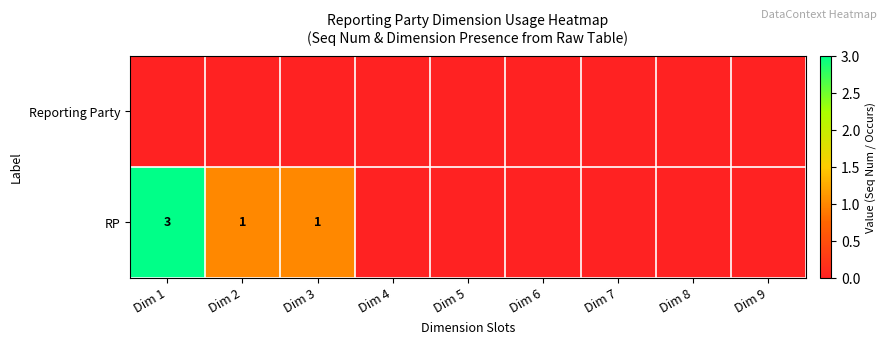

Is it true that RP equals 1 at Dim 3?

True